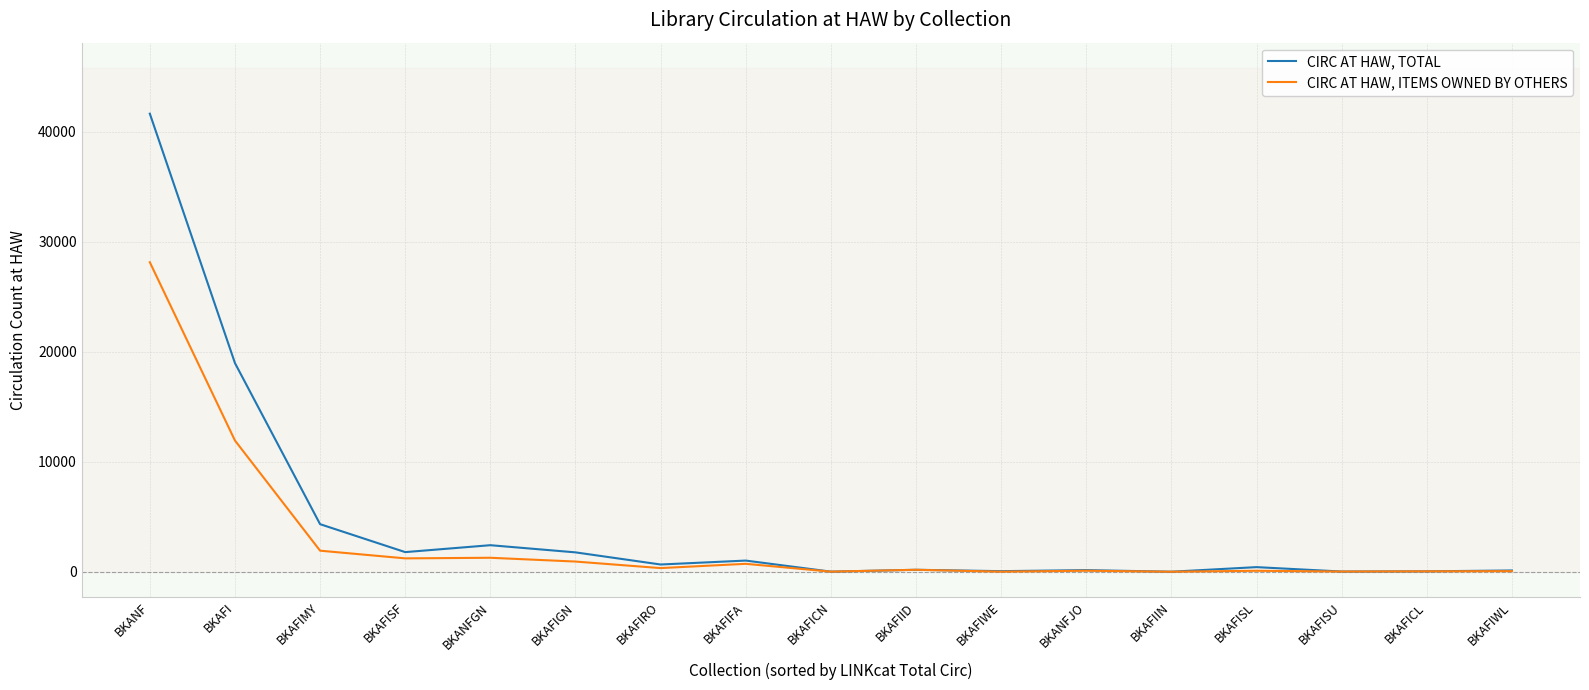

Where is CIRC AT HAW, TOTAL nearest to the value 20823?

BKAFI